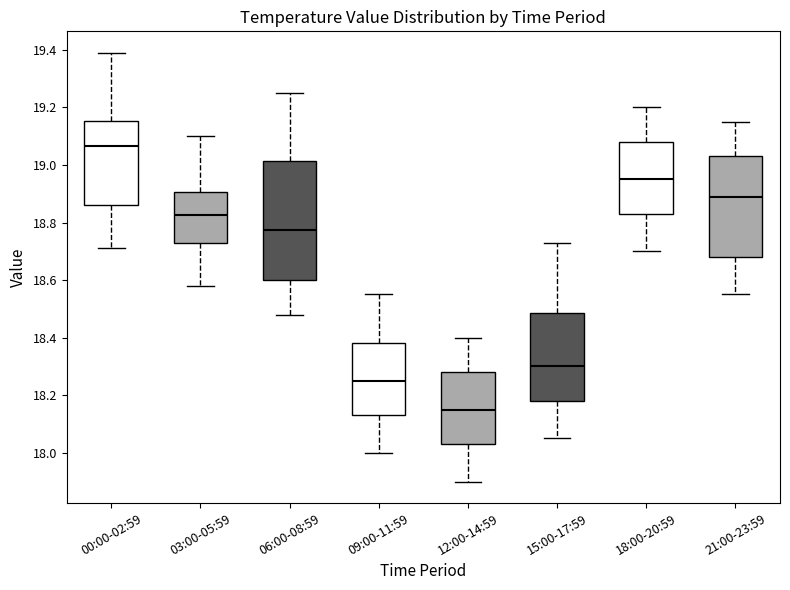

Where does the upper whisker of the box for 21:00-23:59 end on the y-axis? The values are not printed on the chart, so give them approximately, as read against the axis.

19.16